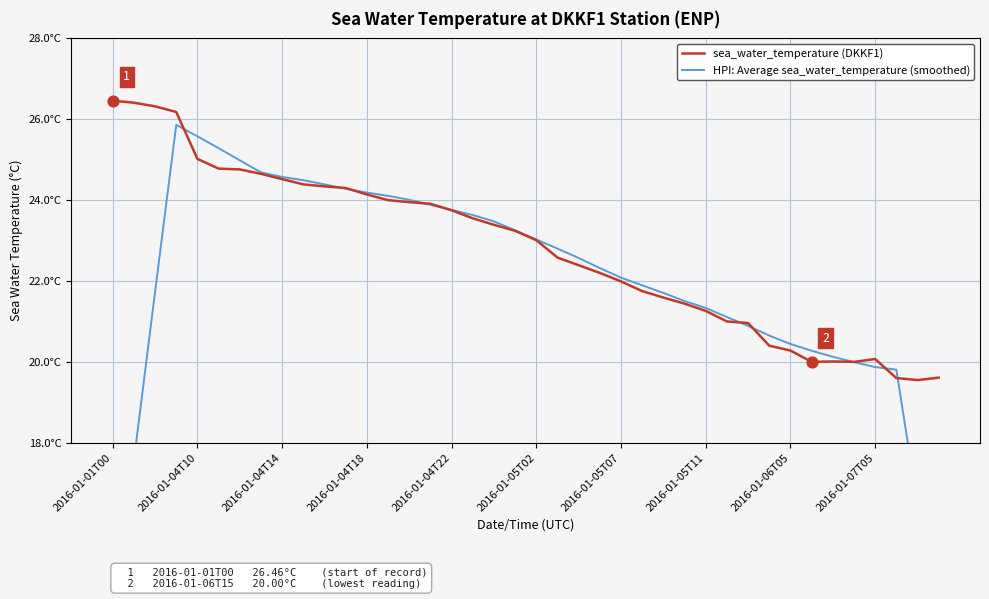

What are all the series names shown in the legend?

sea_water_temperature (DKKF1), HPI: Average sea_water_temperature (smoothed)